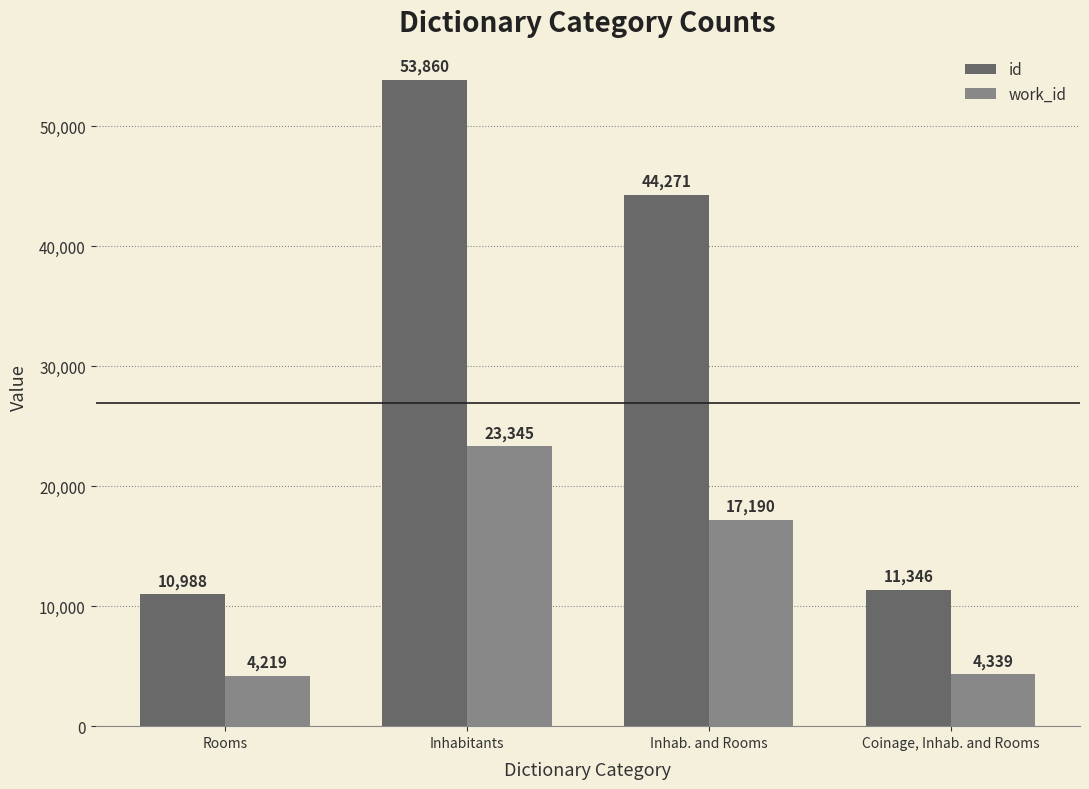

Reading left to right, extract all data points from this chart.

id: Rooms=10988	Inhabitants=53860	Inhab. and Rooms=44271	Coinage, Inhab. and Rooms=11346
work_id: Rooms=4219	Inhabitants=23345	Inhab. and Rooms=17190	Coinage, Inhab. and Rooms=4339